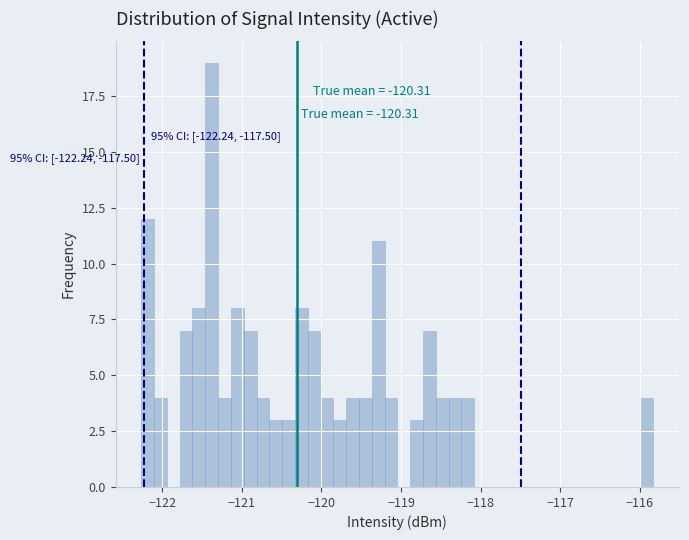

Around what value on the x-axis is the tallest bar? Give the approximate position of its centre, as read against the axis.

-121.4